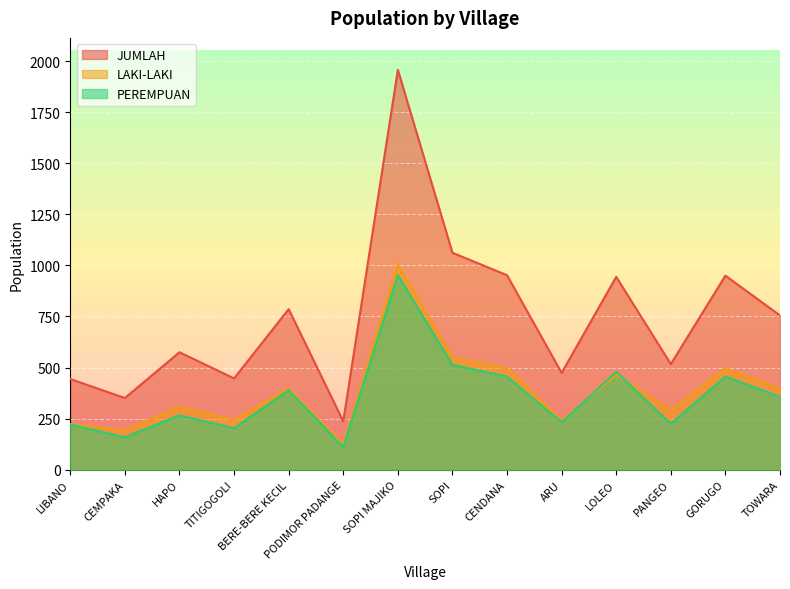

Where is the first local maximum for PEREMPUAN?

HAPO